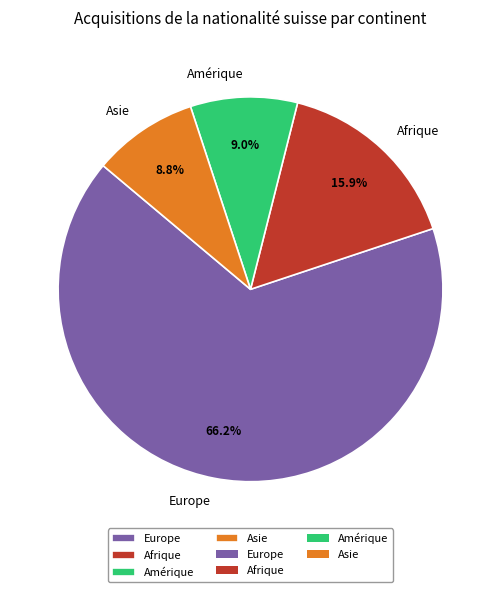

To the nearest percent, what is the average slice percentage?

25%